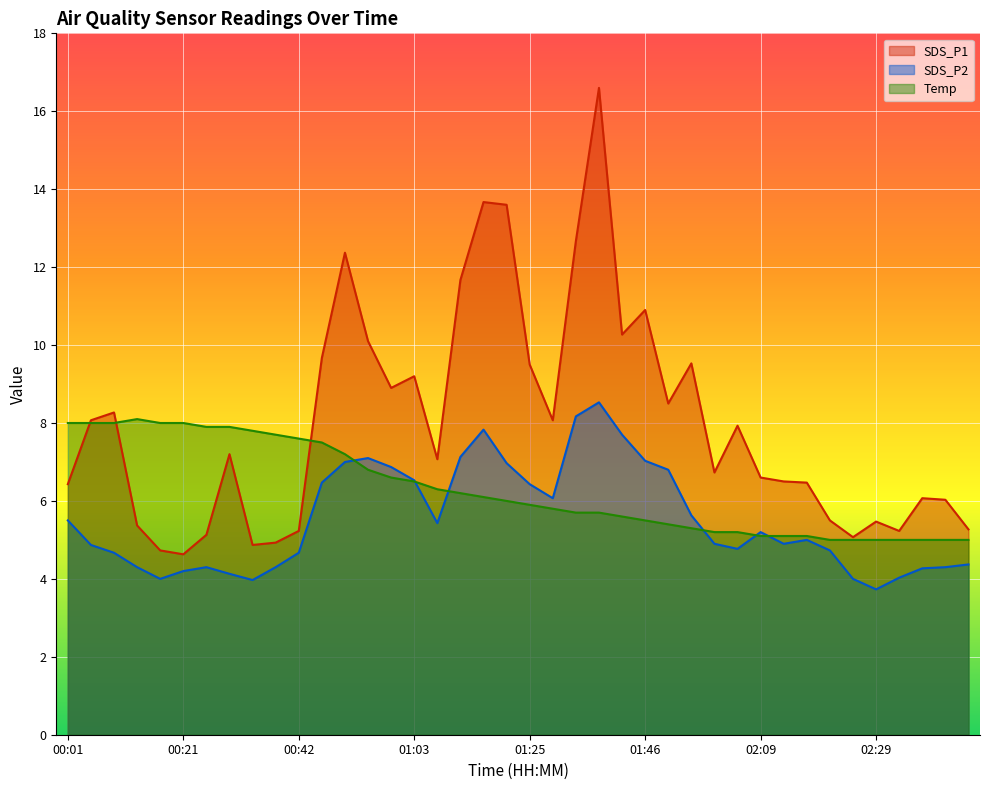

Is it true that SDS_P2 equals 9.3 at 01:55?

False